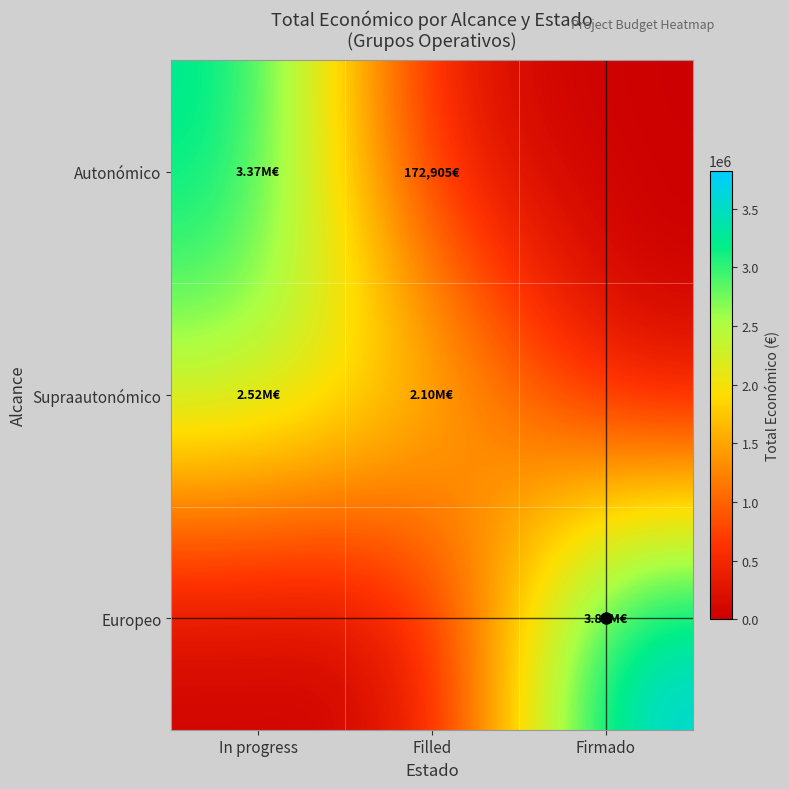

Which label corresponds to the largest value in the chart?

Firmado